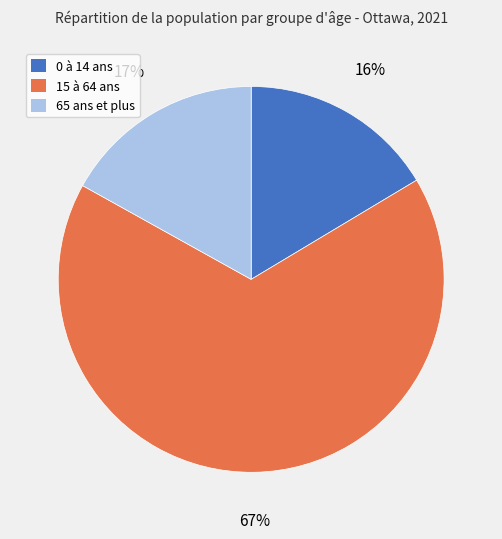

How many segments does this pie chart have?

3